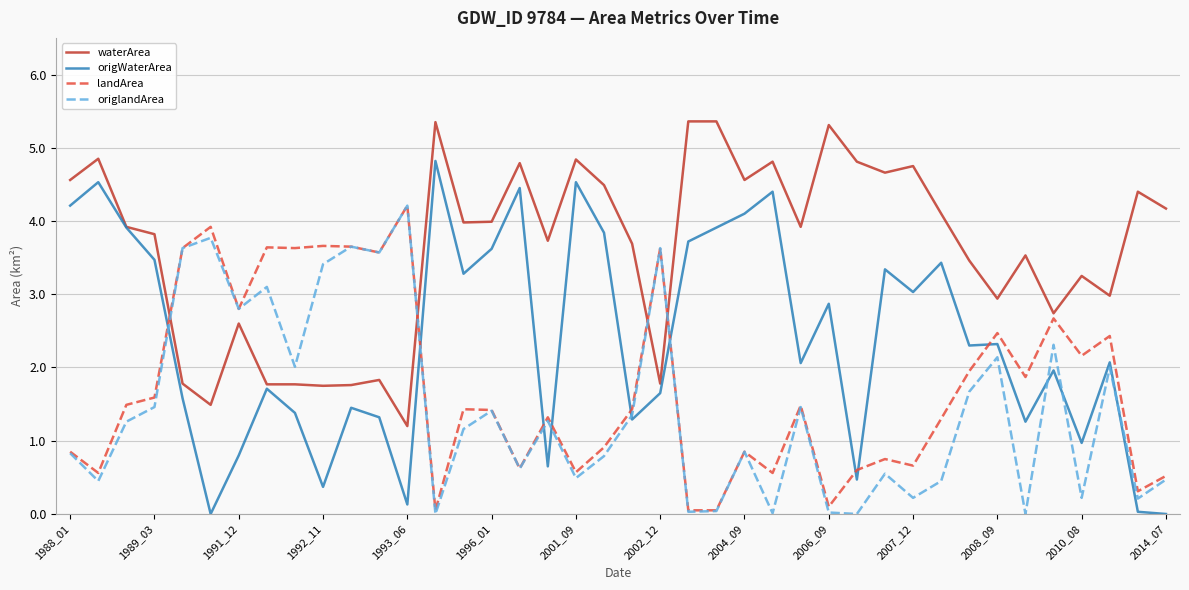

What is the greatest value displayed?

5.4